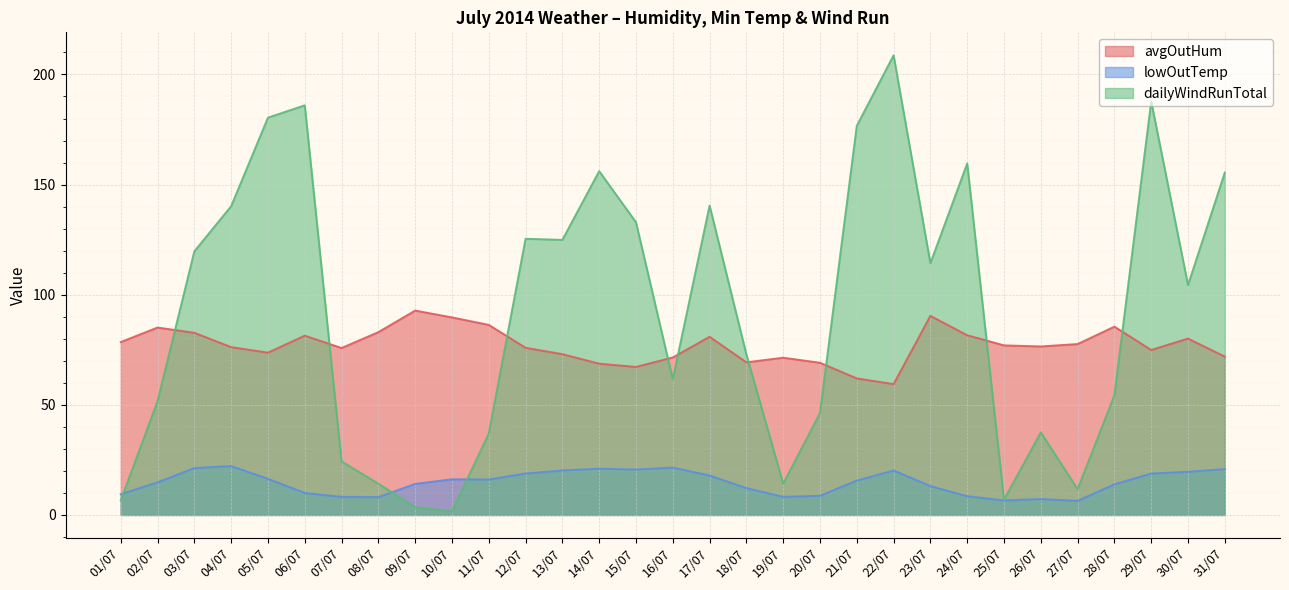

What value does the avgOutHum series have at 05/07?

73.7